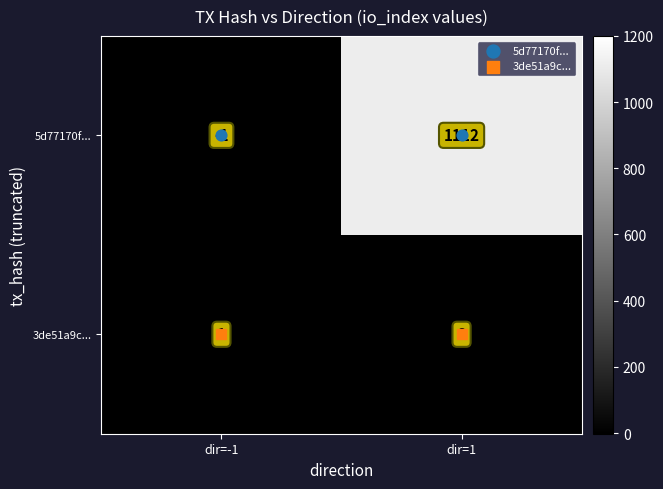

What is the difference between the highest and lowest values at dir=-1?

2